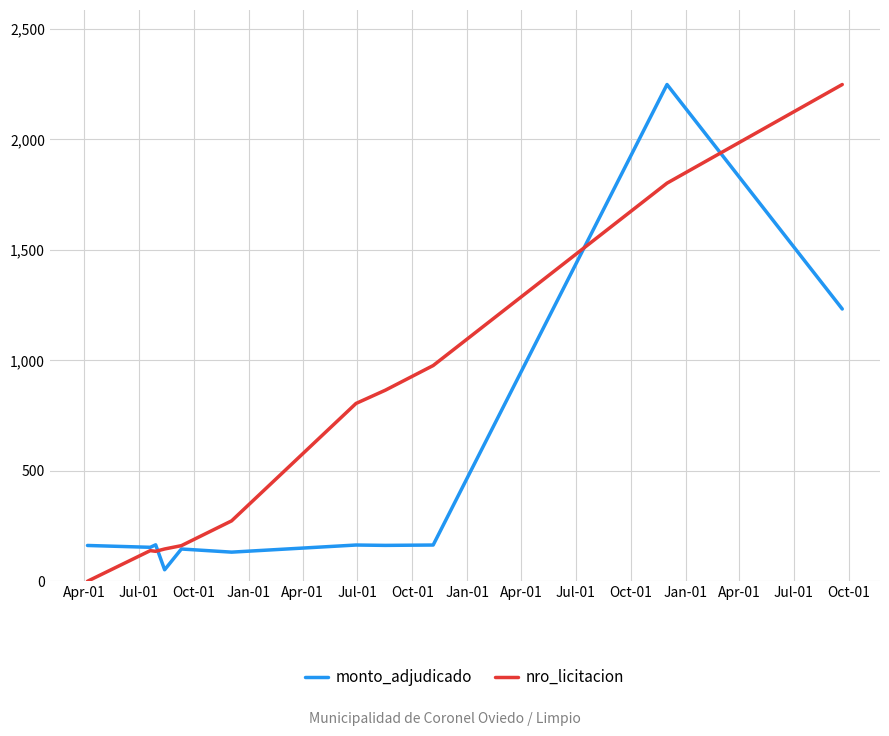

Which series has the largest total across all categories?

nro_licitacion